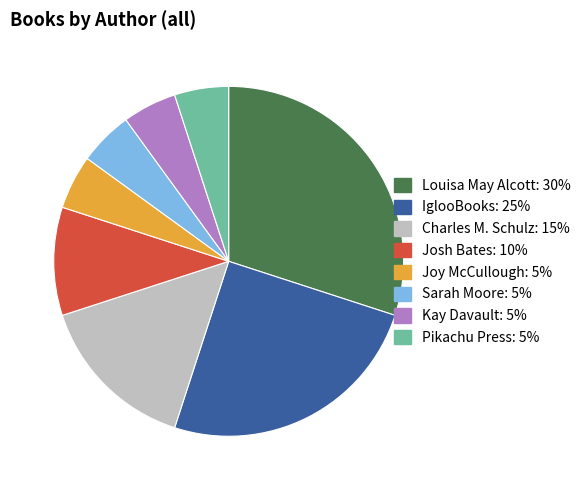

Count the number of slices in the pie.

8